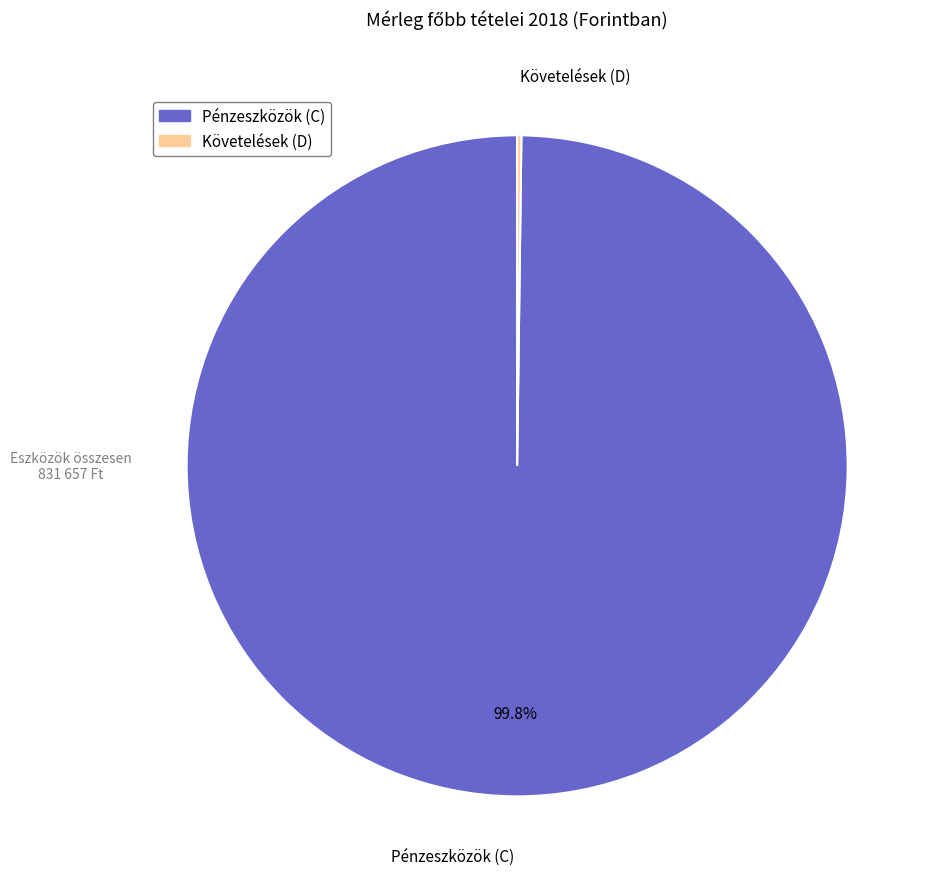

Is there any slice that represents more than half of the pie?

Yes